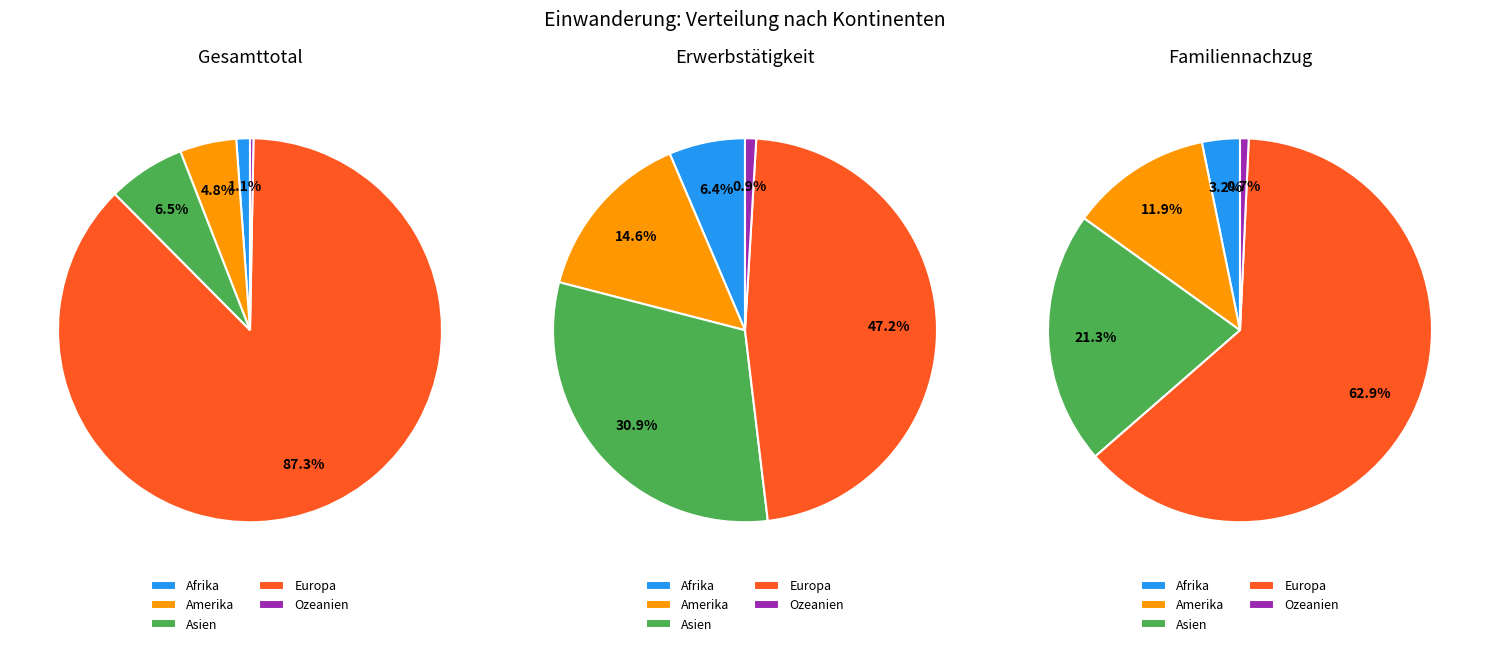

To the nearest percent, what is the difference between the Asien and Afrika slice percentages?

5%